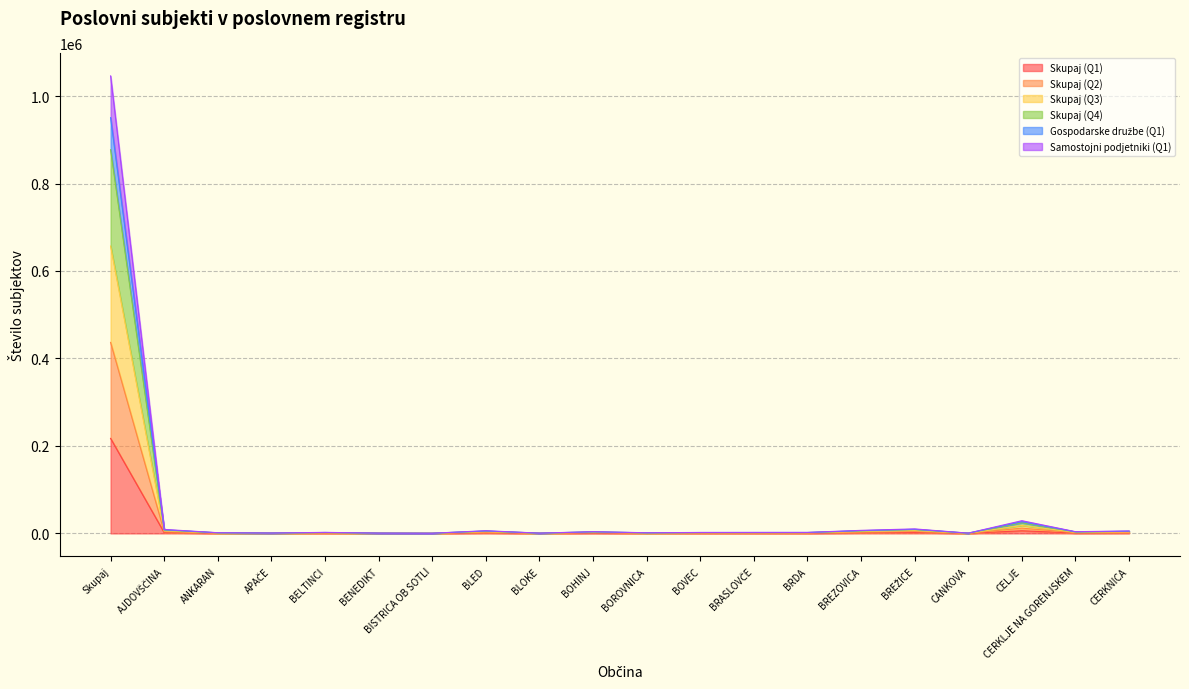

Which has a higher value, APAČE or BISTRICA OB SOTLI?

APAČE